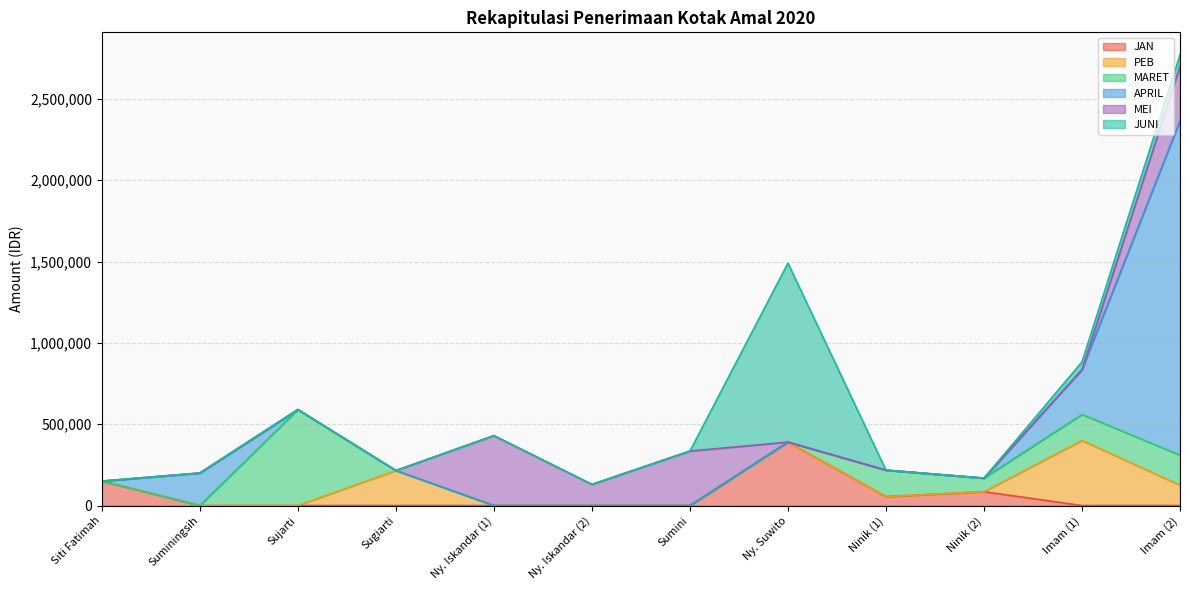

At which category does PEB reach its first local peak?

Sugiarti